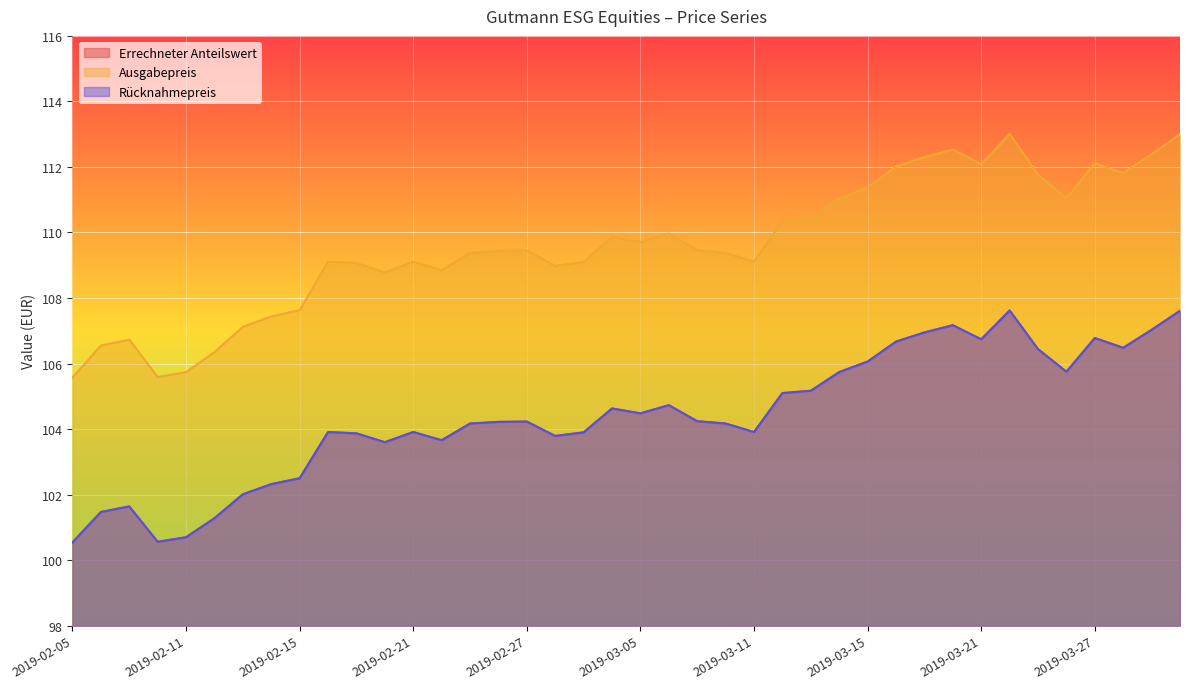

What is the smallest value displayed?

100.5